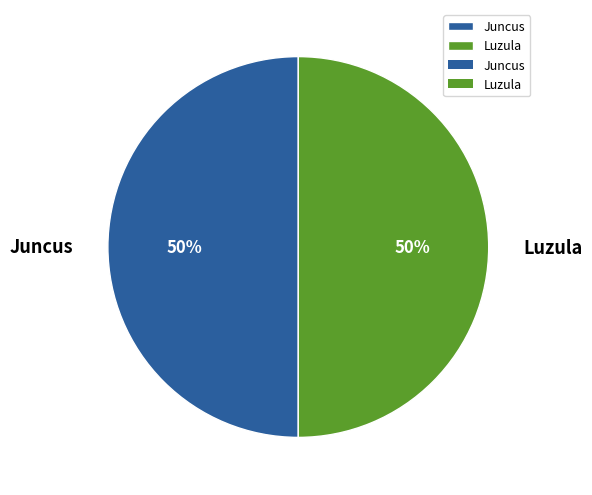

True or false: Luzula accounts for 62% of the total.

False